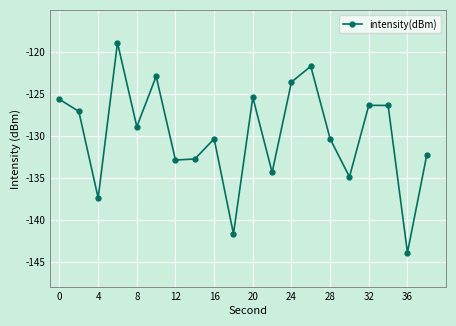

What is the difference between the maximum and second lowest values?

22.8